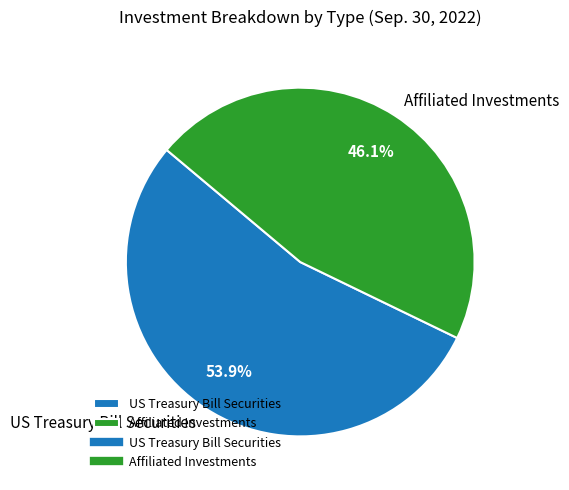

Combined, what portion of the pie is Affiliated Investments and US Treasury Bill Securities?

100.0%